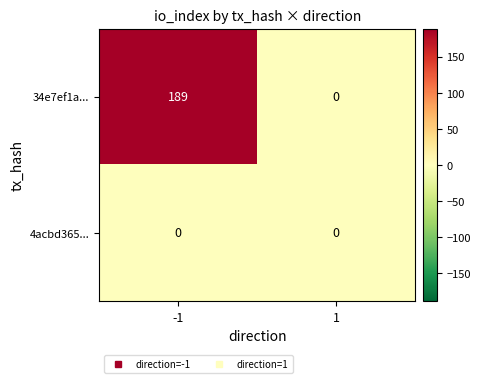

What is the maximum value for 34e7ef1a...?

189